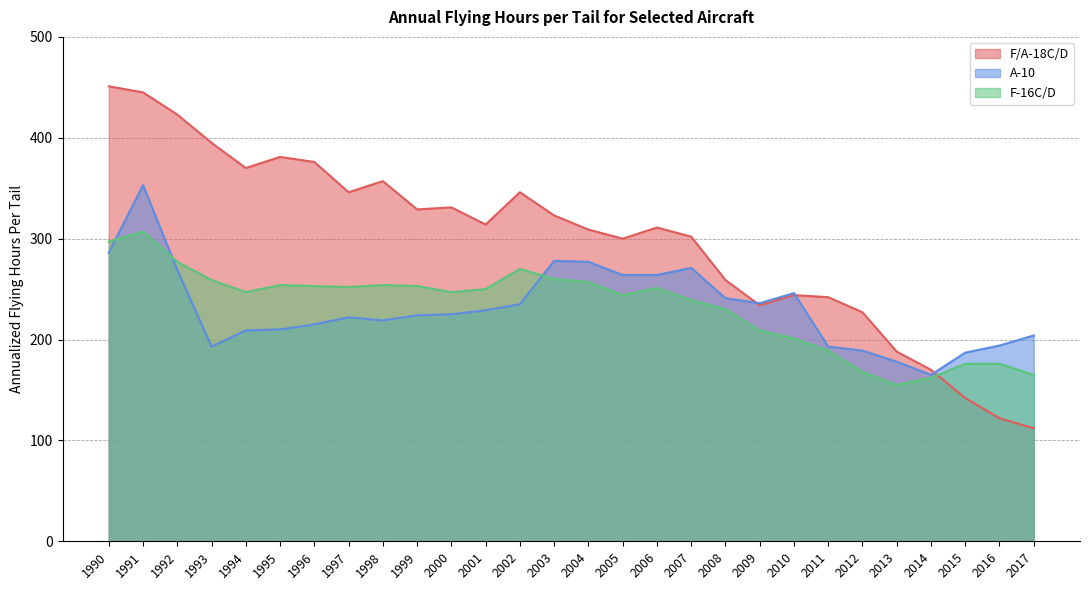

True or false: A-10 has more than 1 interior local peaks.

True